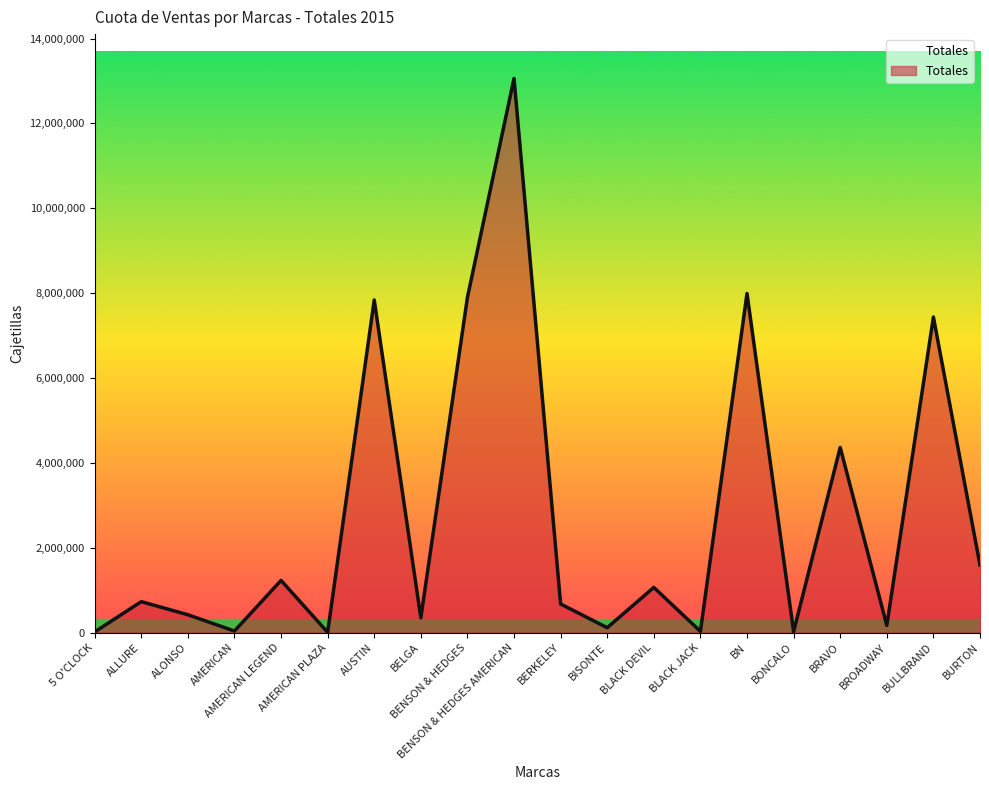

What is the difference between the maximum and minimum values?

13055948